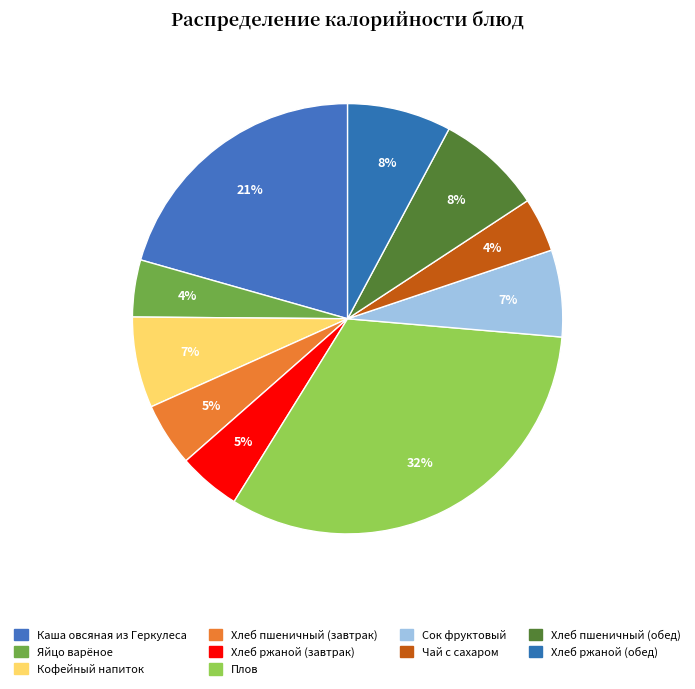

Is it true that Каша овсяная из Геркулеса is 31% of the pie?

False